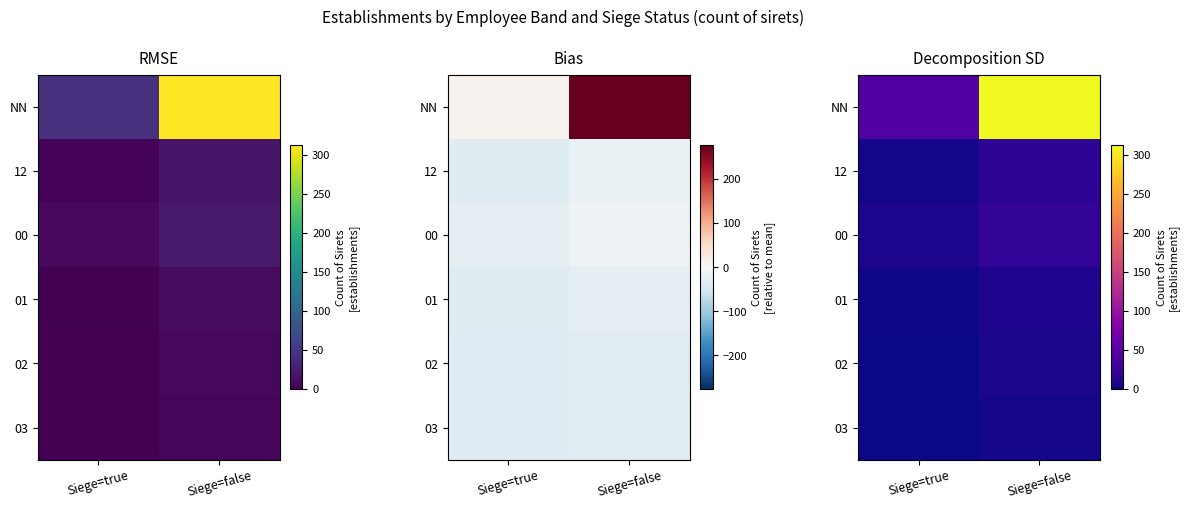

The value of NN at Siege=false is 78. True or false?

False